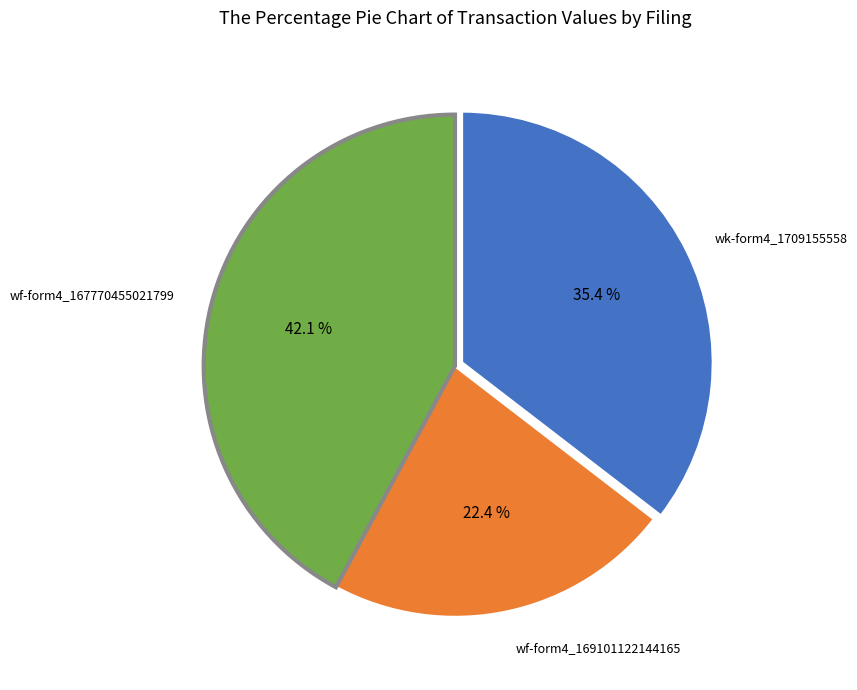

Is there a majority slice in this chart?

No